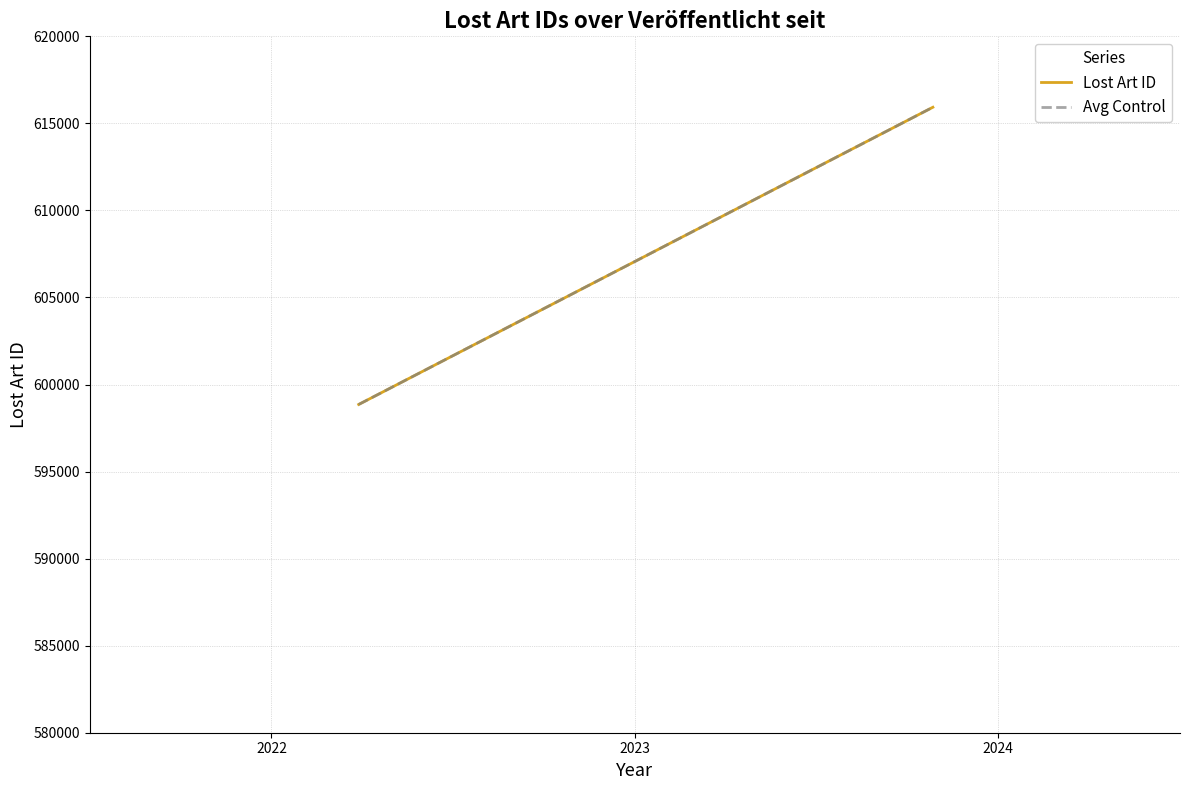

Which series has the largest range (max minus min)?

Lost Art ID